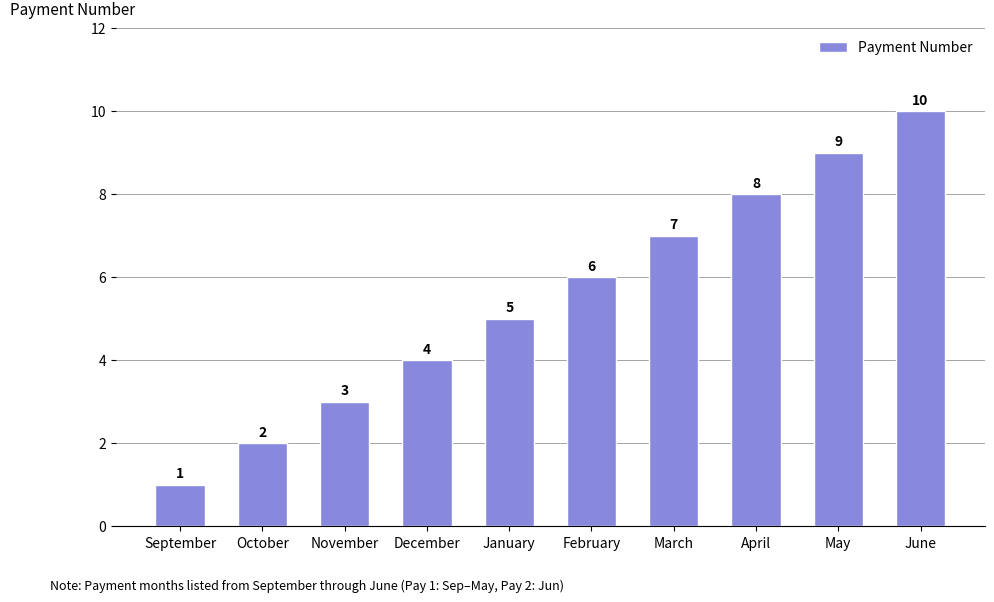

What is the sum of all values?

55